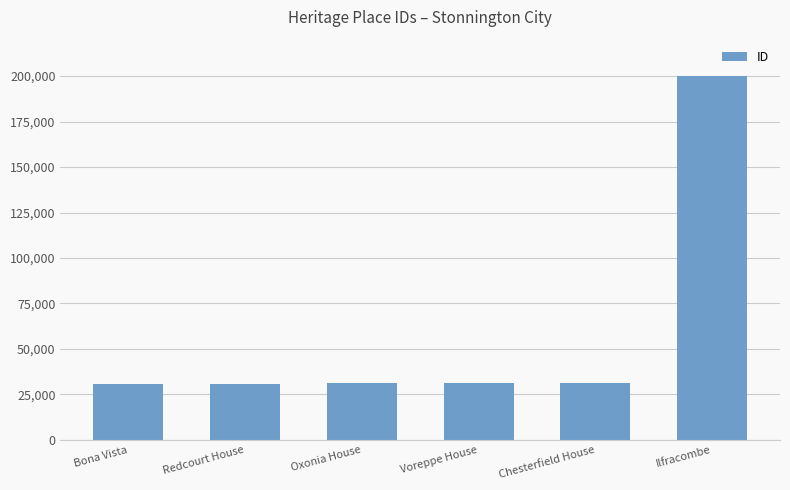

Count the number of data series in this chart.

1